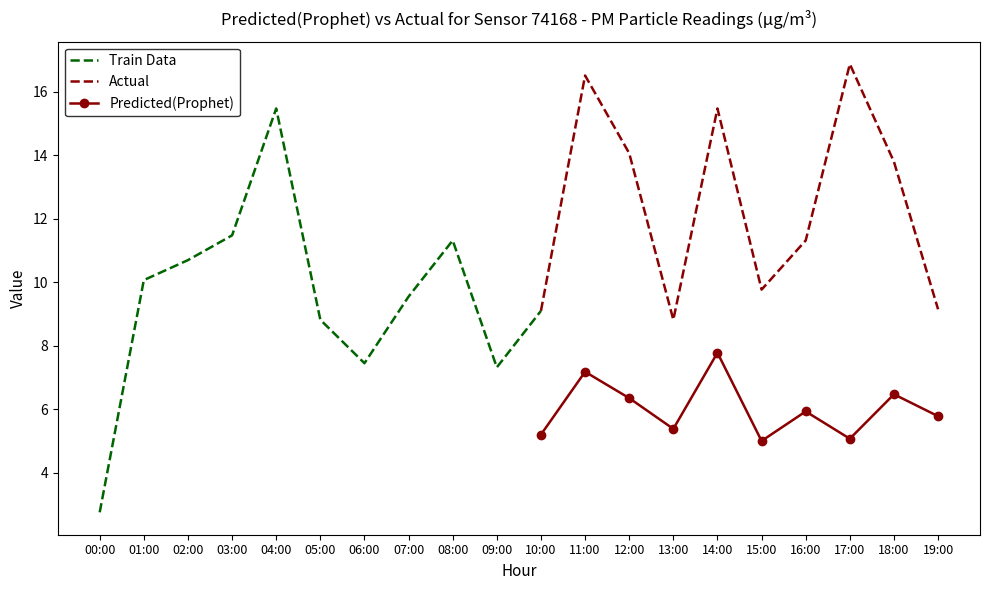

True or false: Predicted(Prophet) and Actual intersect in this chart.

False